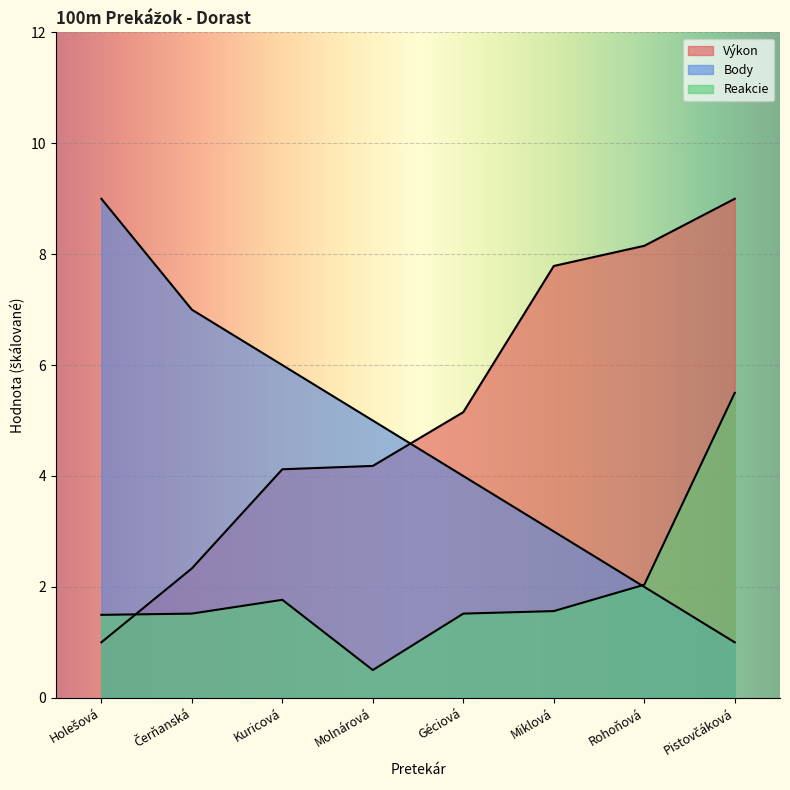

The value of Reakcie at Molnárová is 0.9. True or false?

False